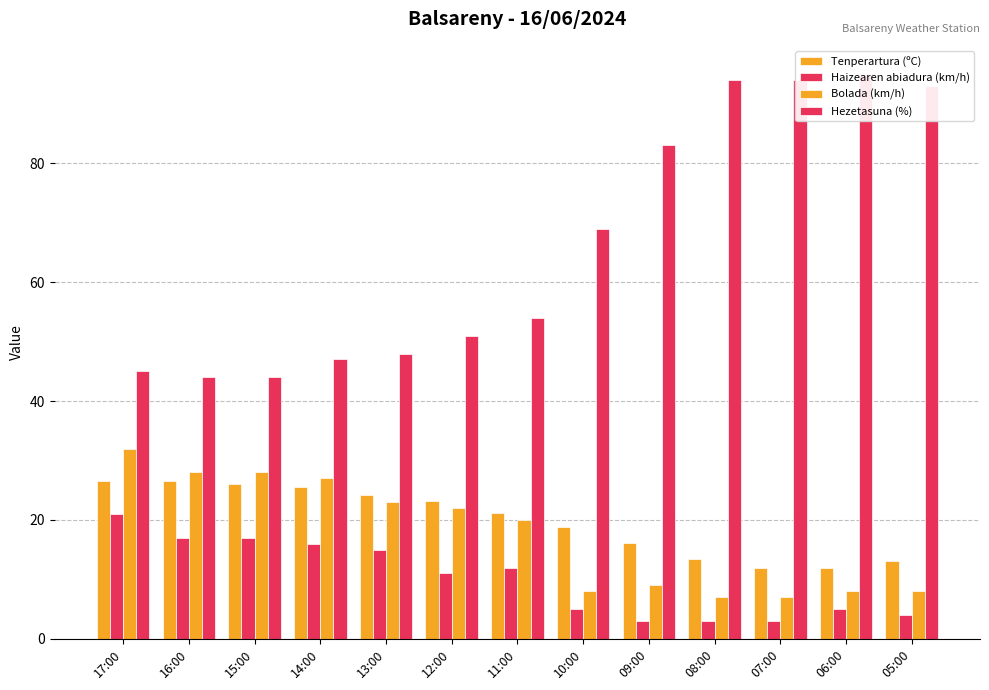

List the series in order of their peak value, highest first.

Hezetasuna (%), Bolada (km/h), Tenperartura (ºC), Haizearen abiadura (km/h)